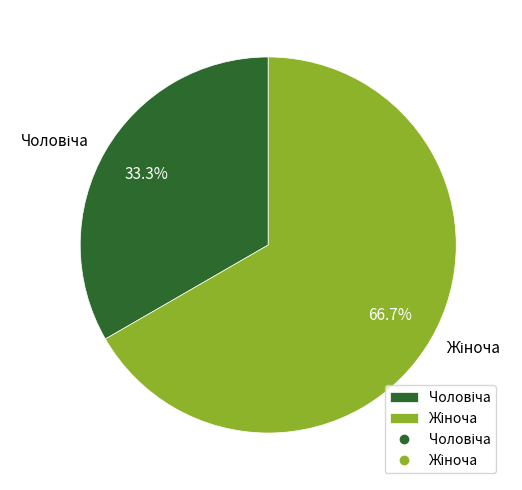

Rank the categories by value from highest to lowest.

Жіноча, Чоловіча